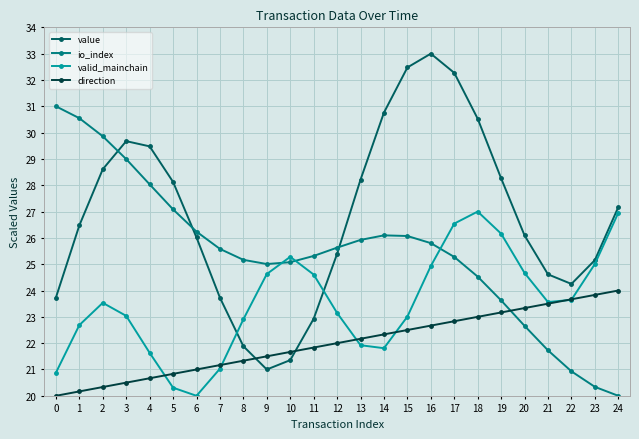

How many lines are shown in the chart?

4